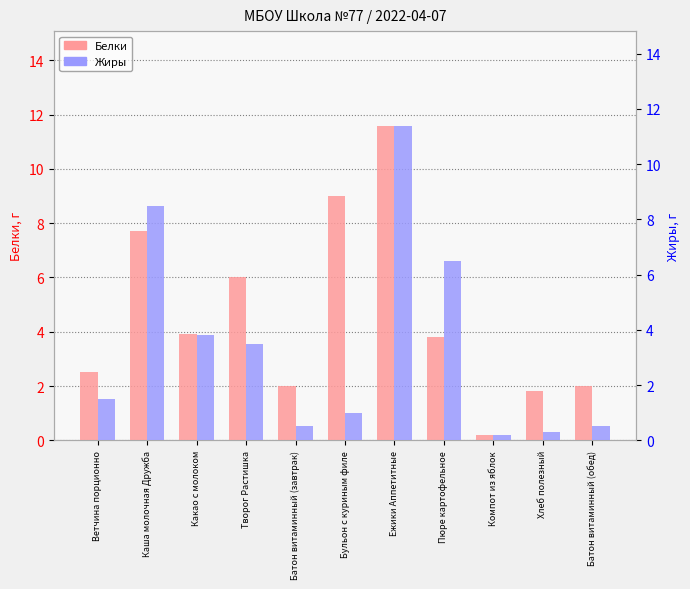

Does the chart contain stacked bars?

No